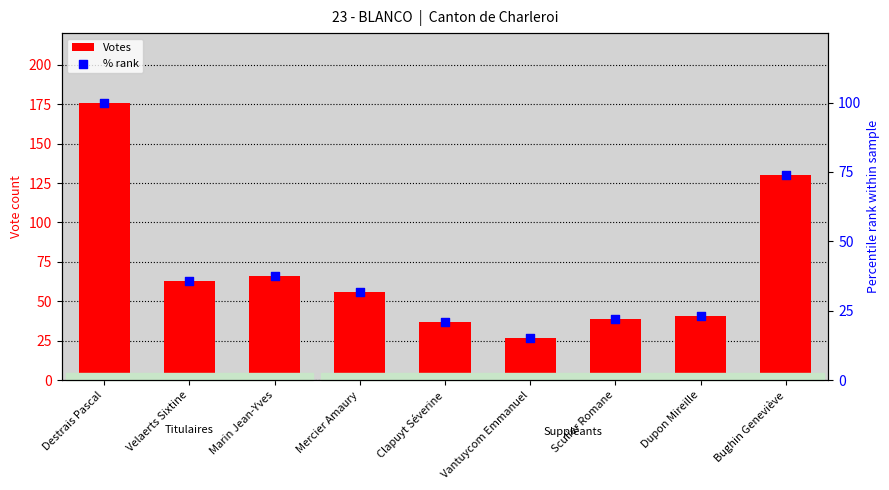

What is the total value across all series at Dupon Mireille?

64.3